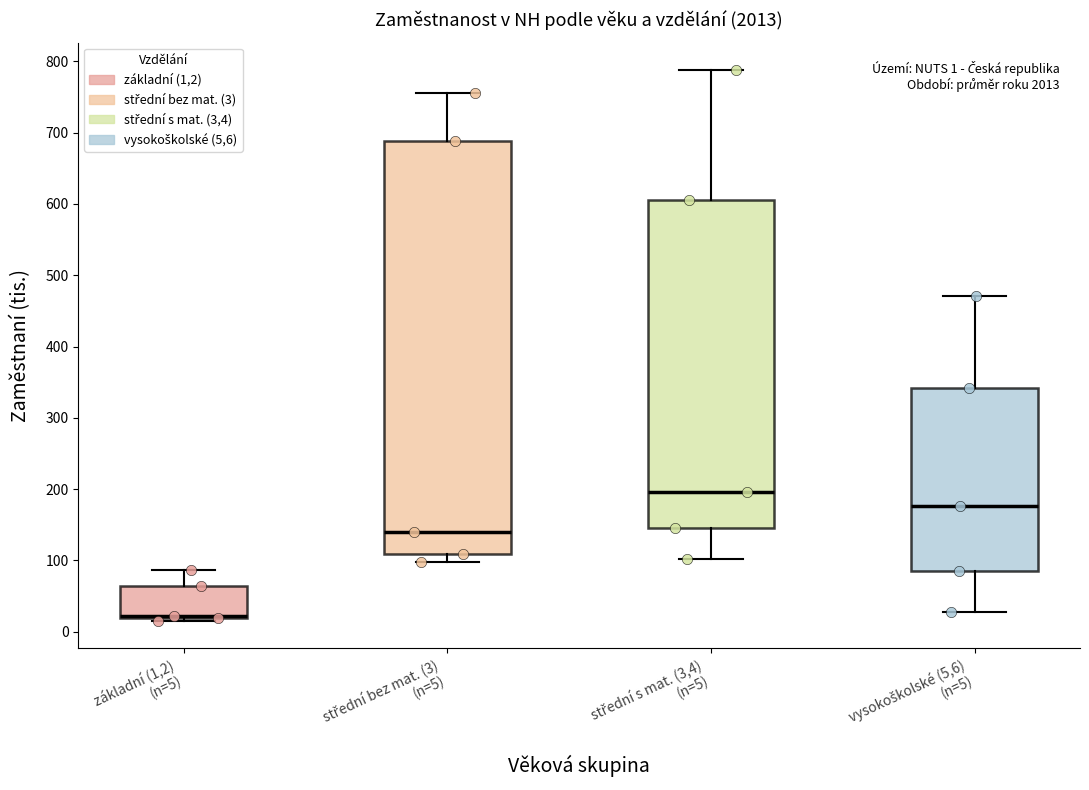

Comparing the boxes themselves (not the whiskers), which one is the tallest?

střední bez mat. (3) (n=5)